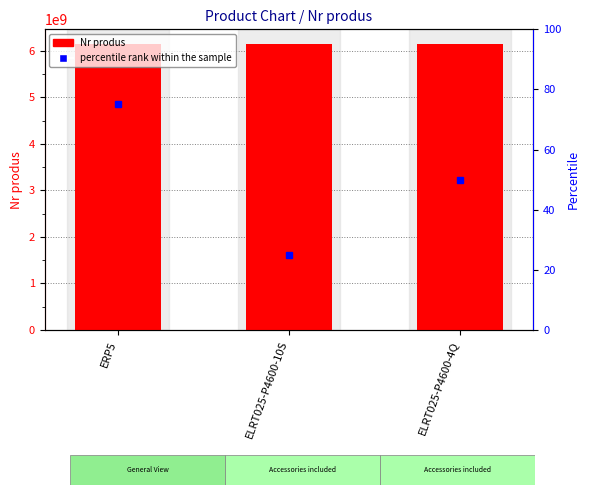

Which category has the highest value in the Nr produs series?

ERP5